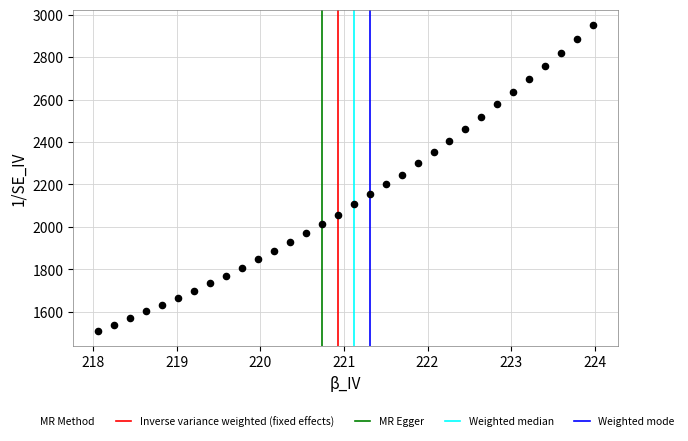

What is the range of Y values (max minus min)?

1440.7